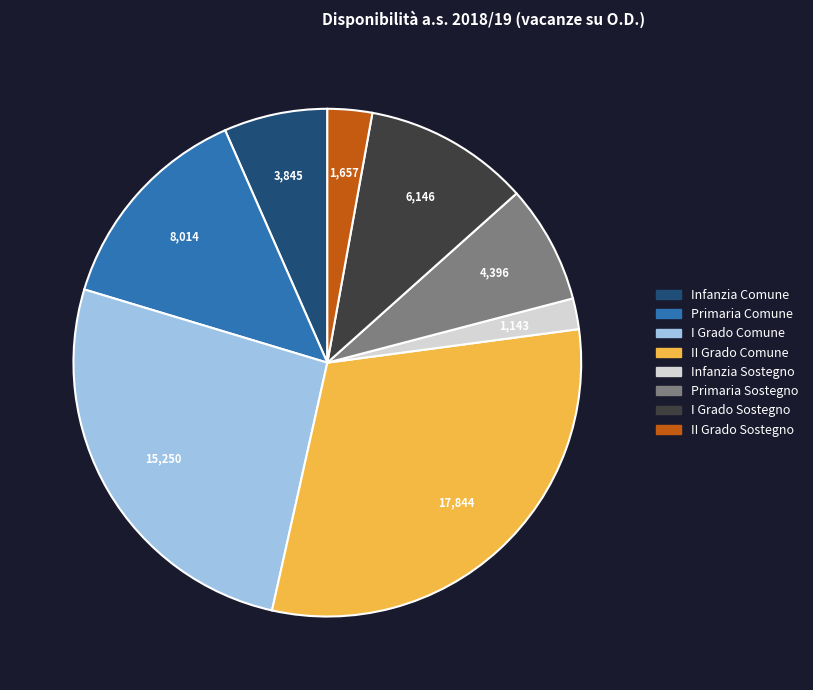

Approximately how many times larger is the value at Primaria Sostegno compared to Primaria Comune?

0.5